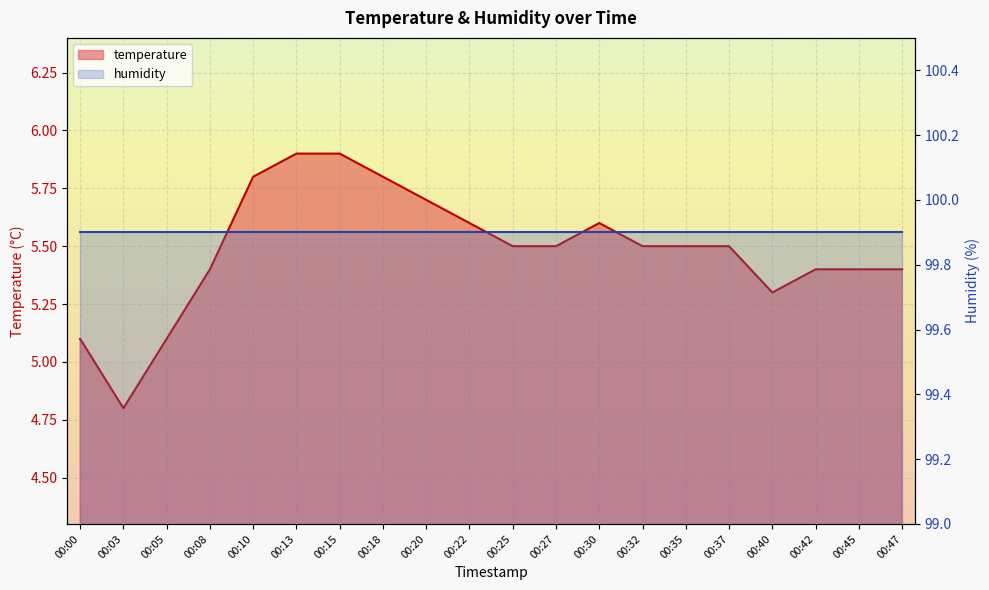

What is the maximum value shown in the chart?

5.9